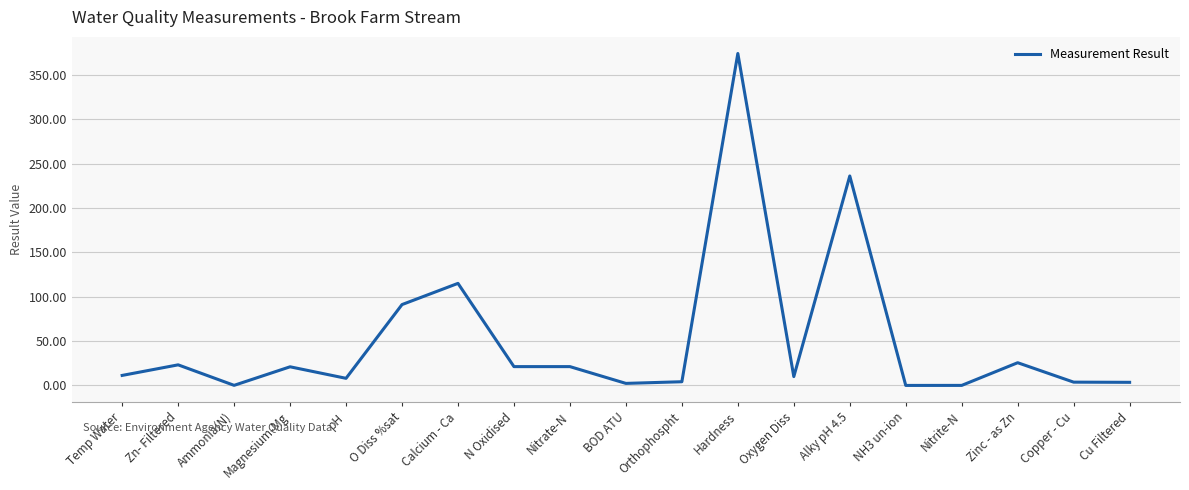

Which has a higher value, NH3 un-ion or O Diss %sat?

O Diss %sat